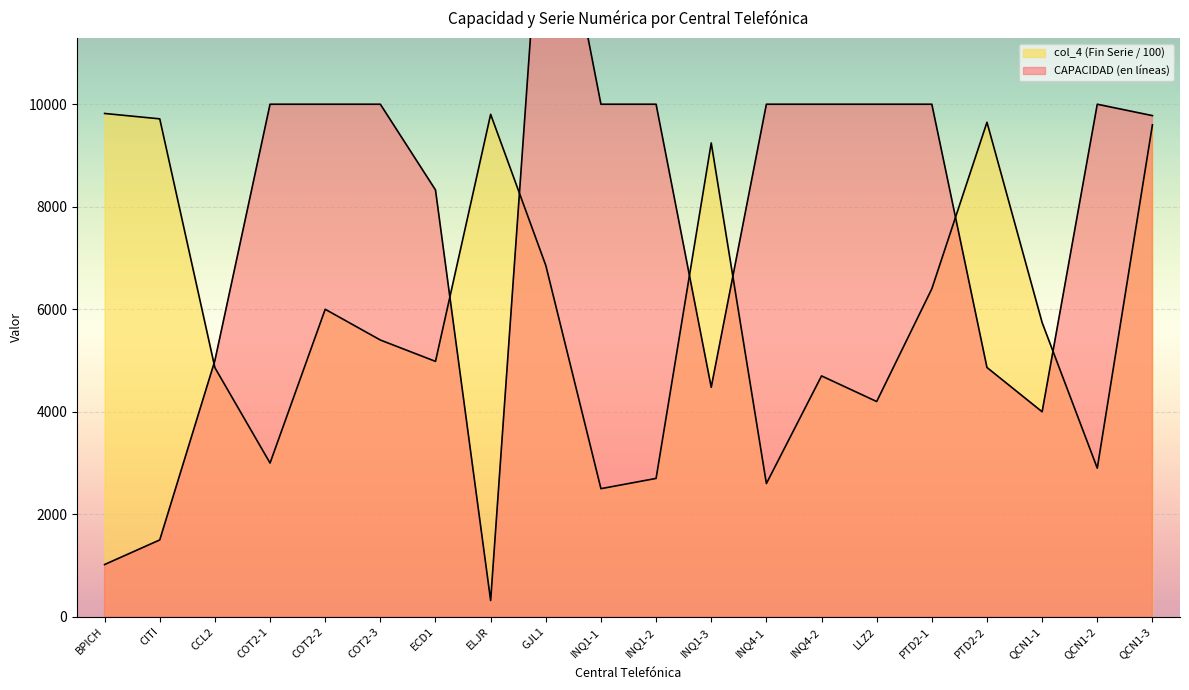

Read the col_4 (Fin Serie) value at COT2-1.

3000.0